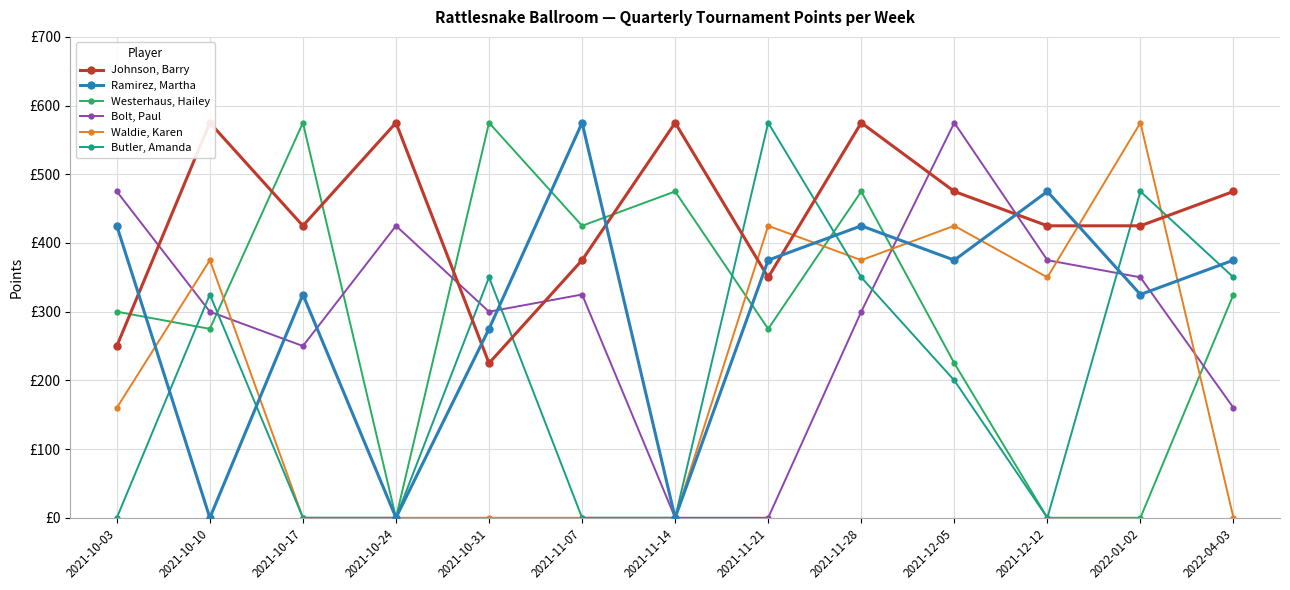

At 2022-04-03, list the series in order from smallest to largest.

Waldie, Karen, Bolt, Paul, Westerhaus, Hailey, Butler, Amanda, Ramirez, Martha, Johnson, Barry